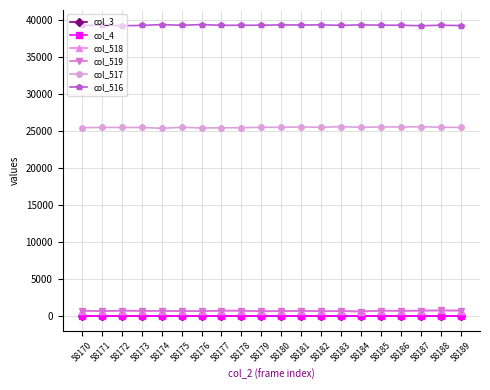

Which has a higher value, 58175 or 58189?

58175